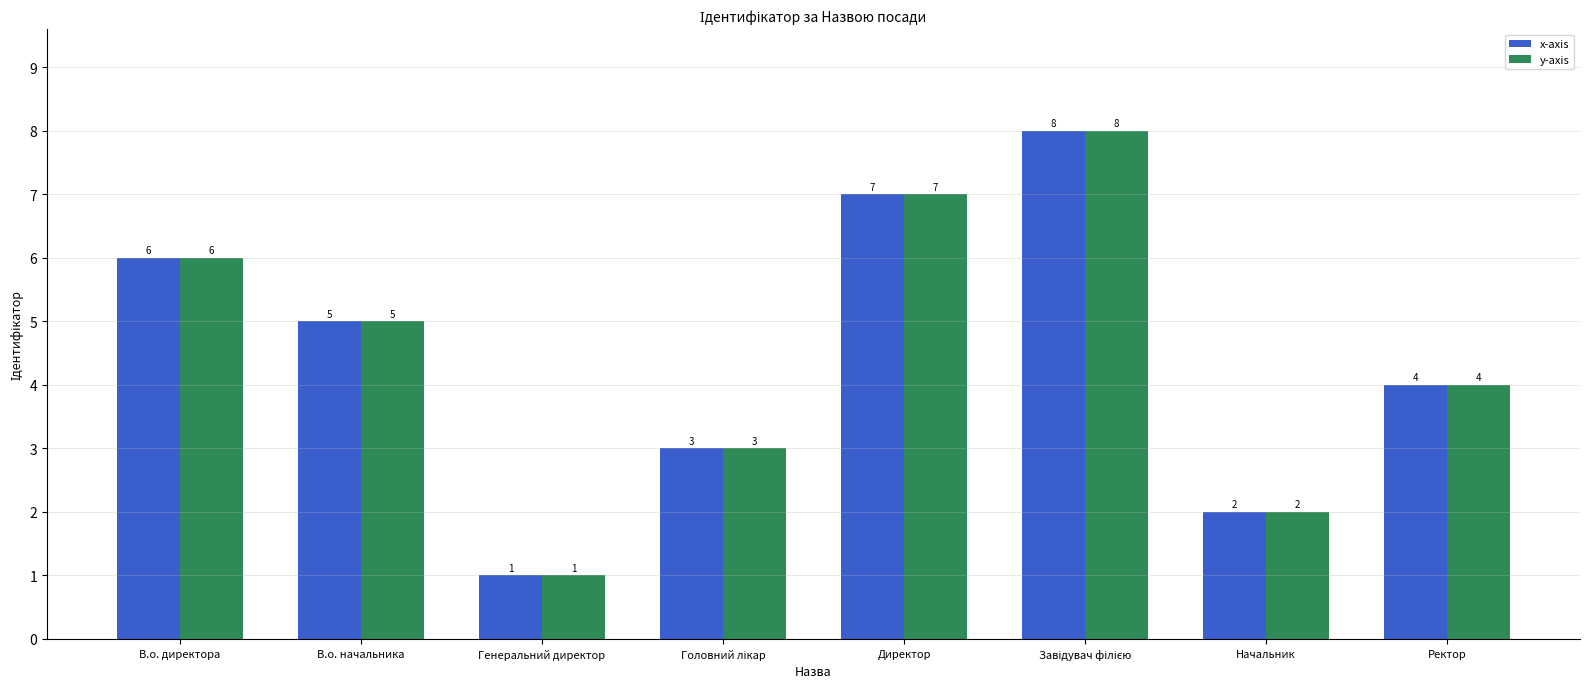

What is the value of the y-axis bar at the 7th from the left?

2